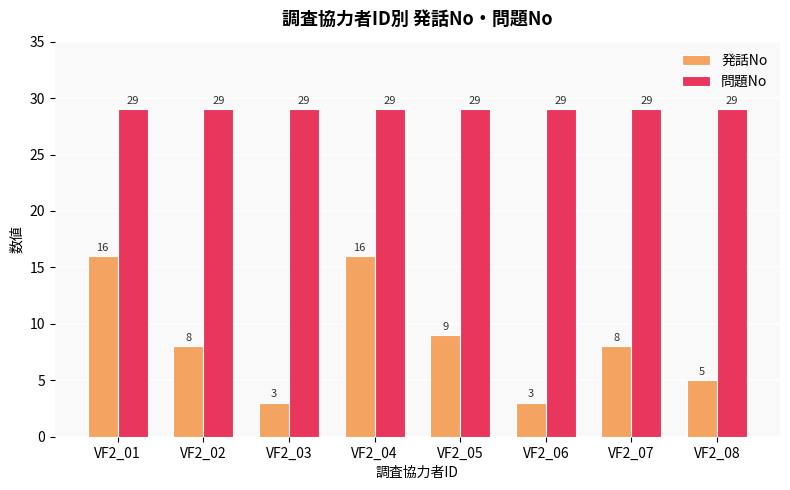

How many groups of bars are there?

8